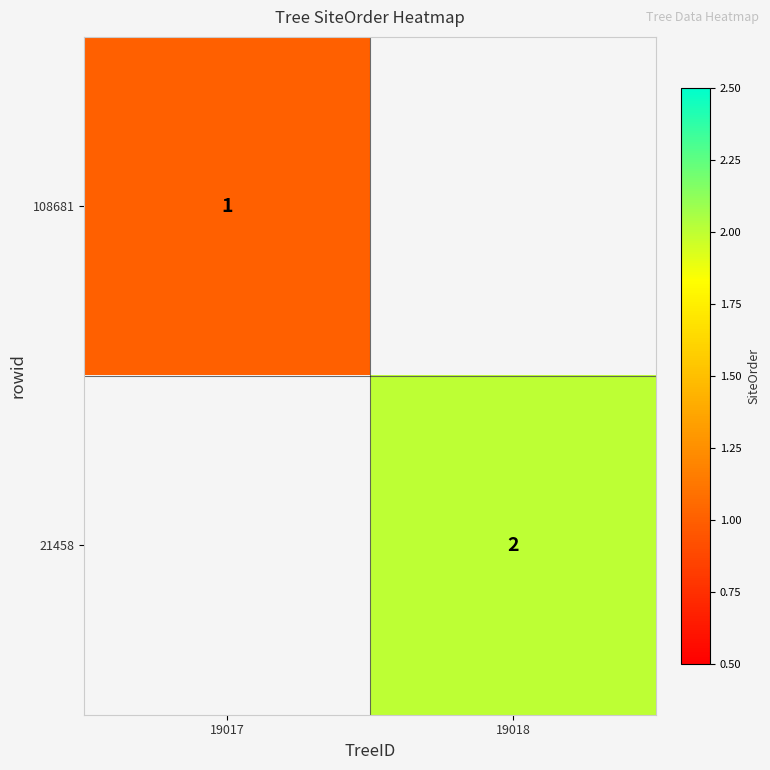

How many distinct data groups are displayed?

2